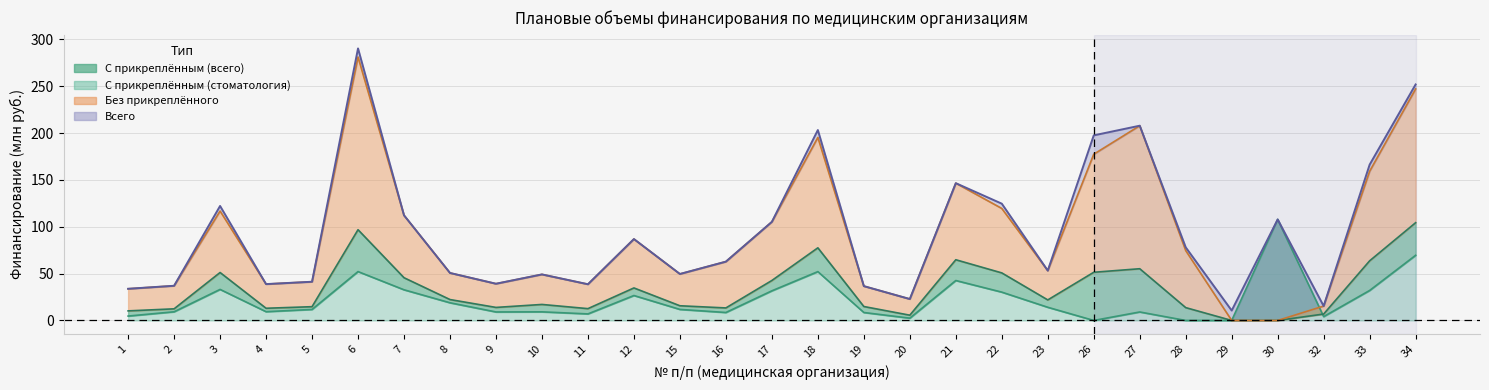

At which category does the chart reach its minimum across all series?

29